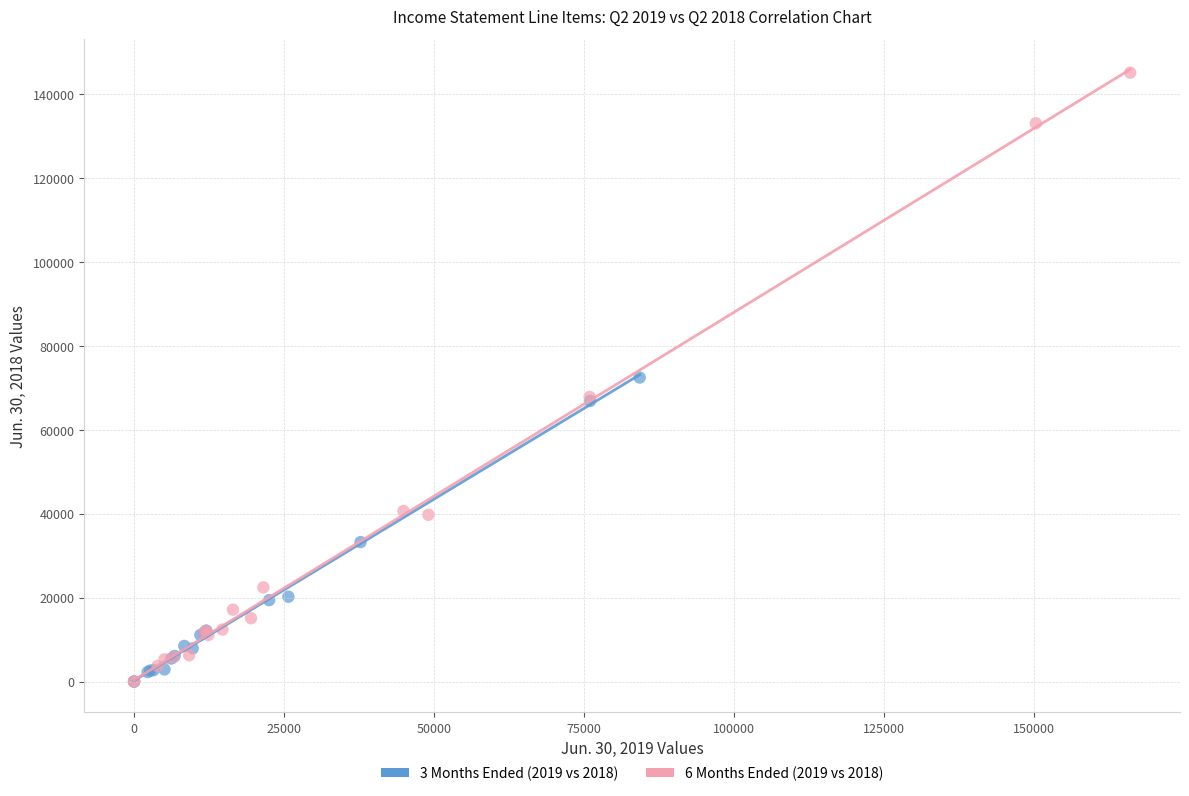

Which series reaches the maximum Y coordinate?

6 Months Ended (2019 vs 2018)